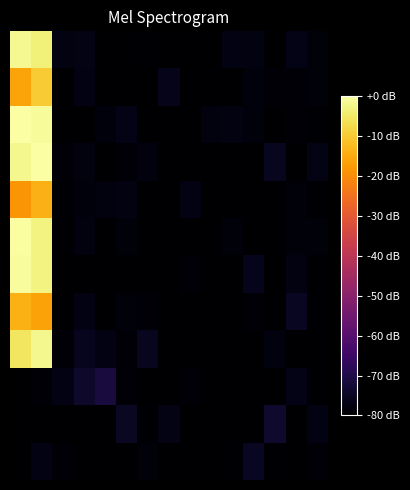

Count the number of categories in the chart.

15